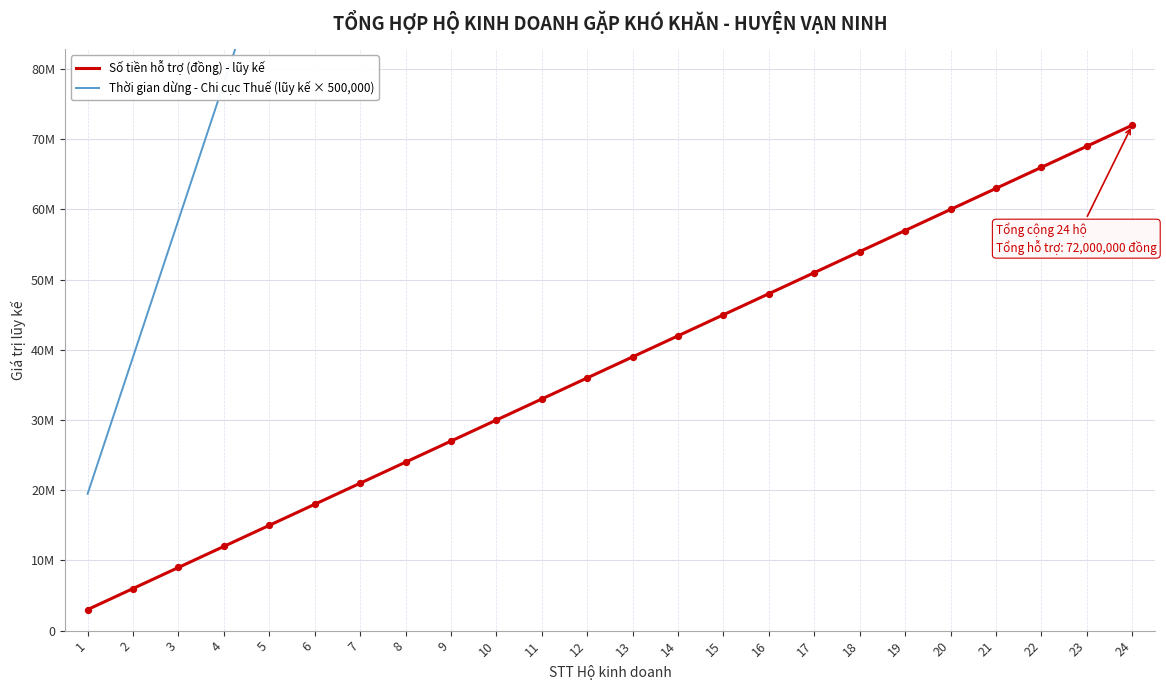

Which series has the largest total across all categories?

Thời gian dừng - Chi cục Thuế (lũy kế × 500,000)